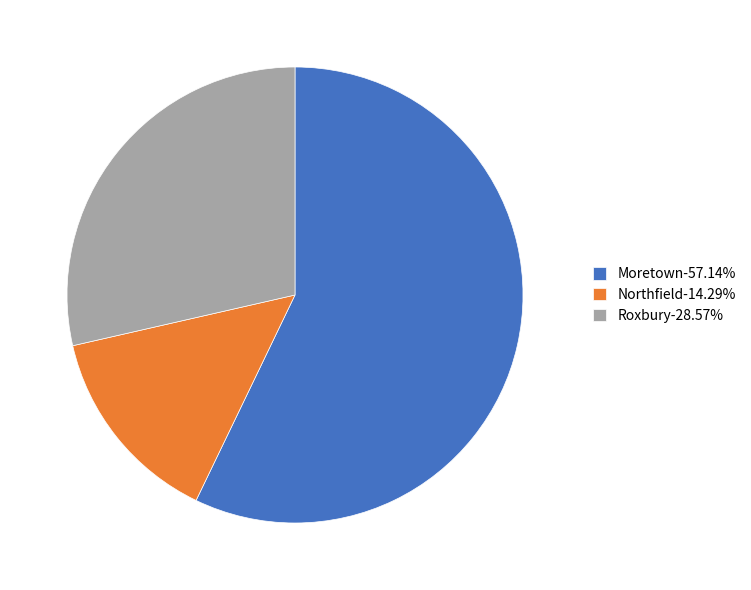

Approximately how many times larger is the value at Northfield-14.29% compared to Roxbury-28.57%?

0.5